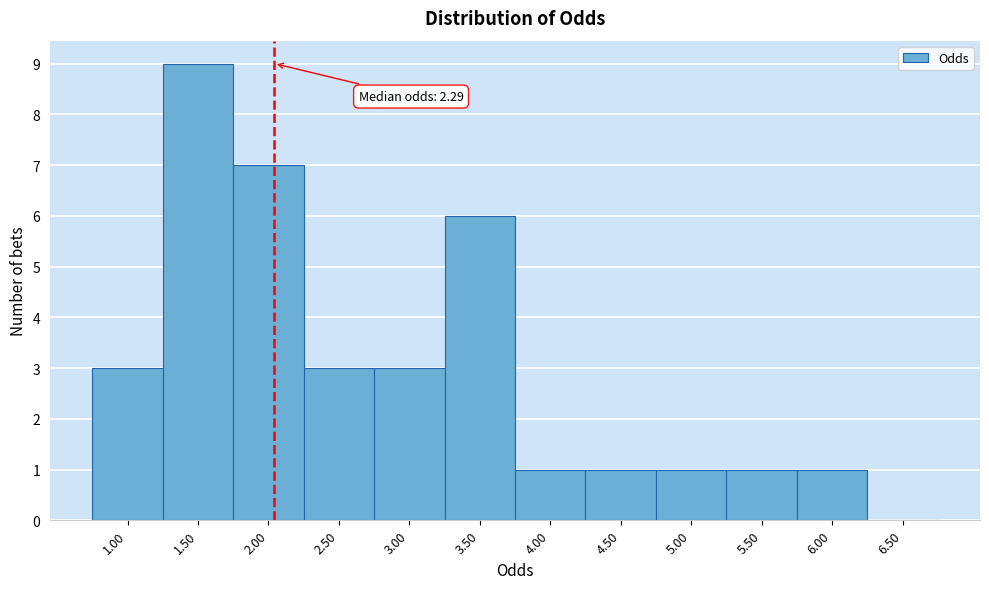

Reading left to right, list all the values displayed in this chart.

1.00=3	1.50=9	2.00=7	2.50=3	3.00=3	3.50=6	4.00=1	4.50=1	5.00=1	5.50=1	6.00=1	6.50=0